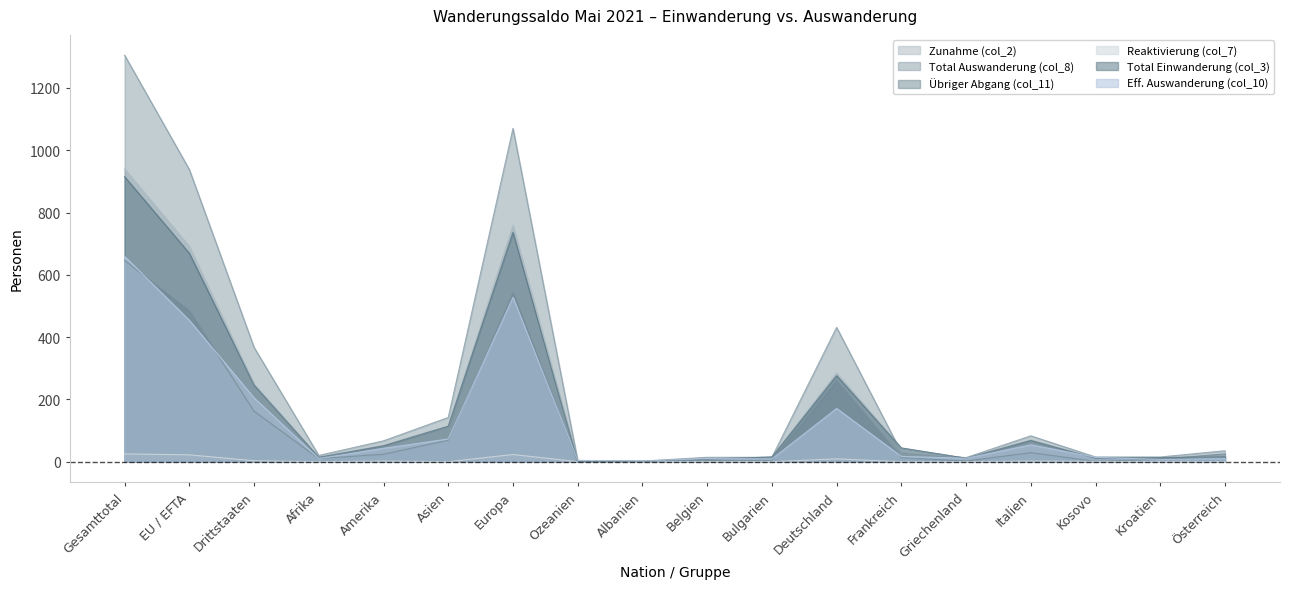

At how many categories does at least one series exceed 819?

3